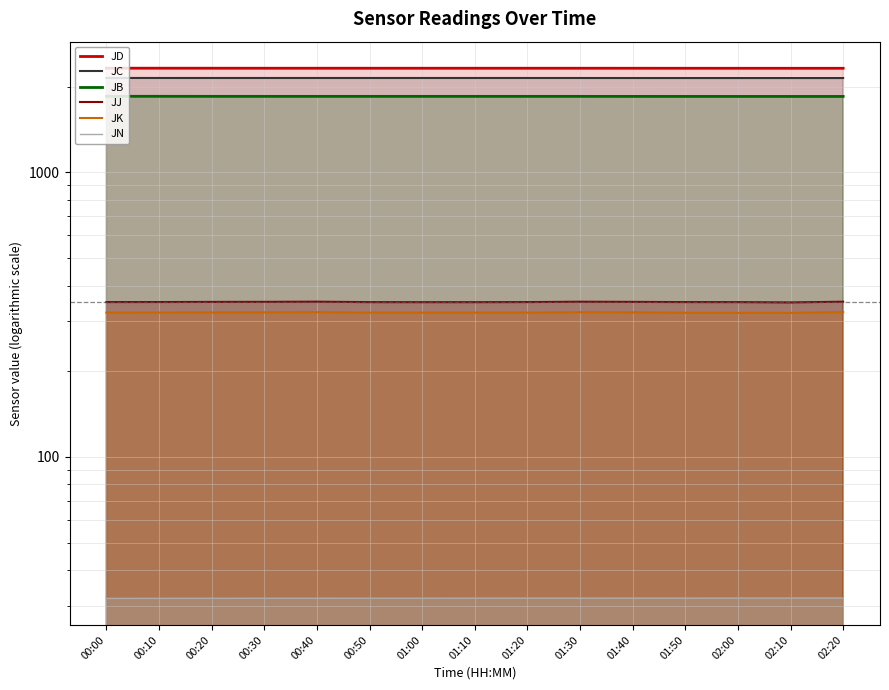

How many lines are shown in the chart?

6